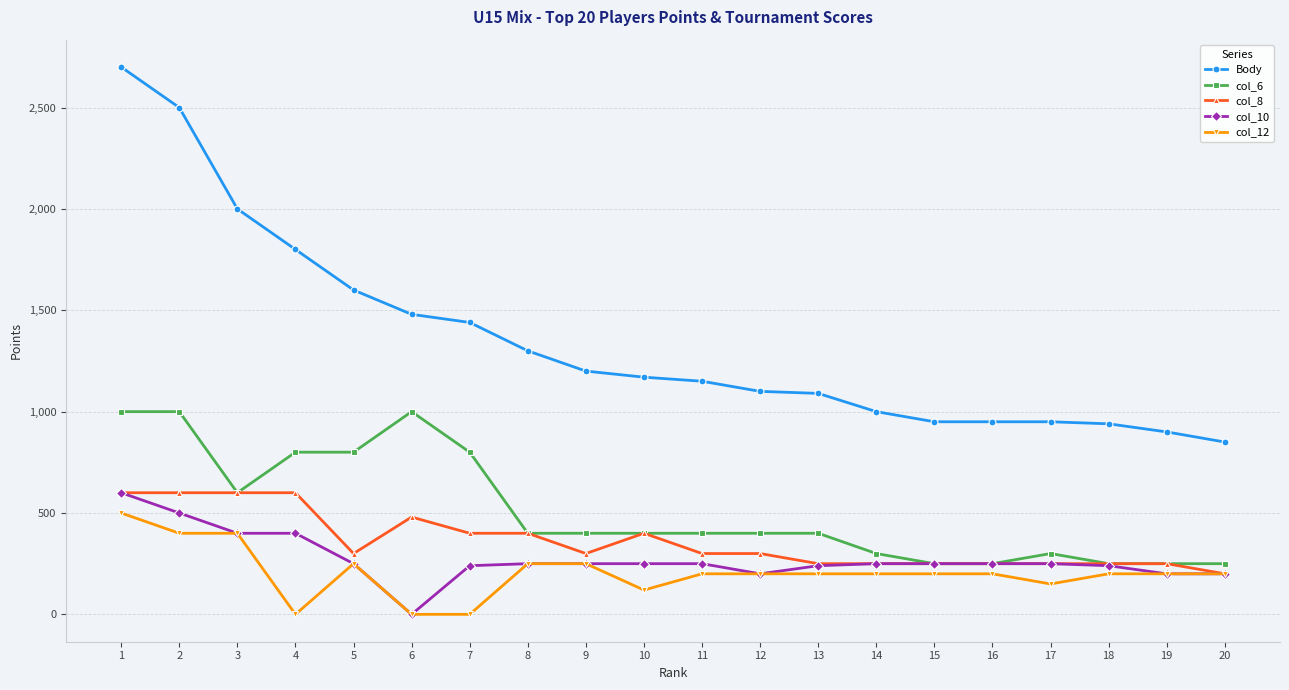

Which series has the largest range (max minus min)?

Body